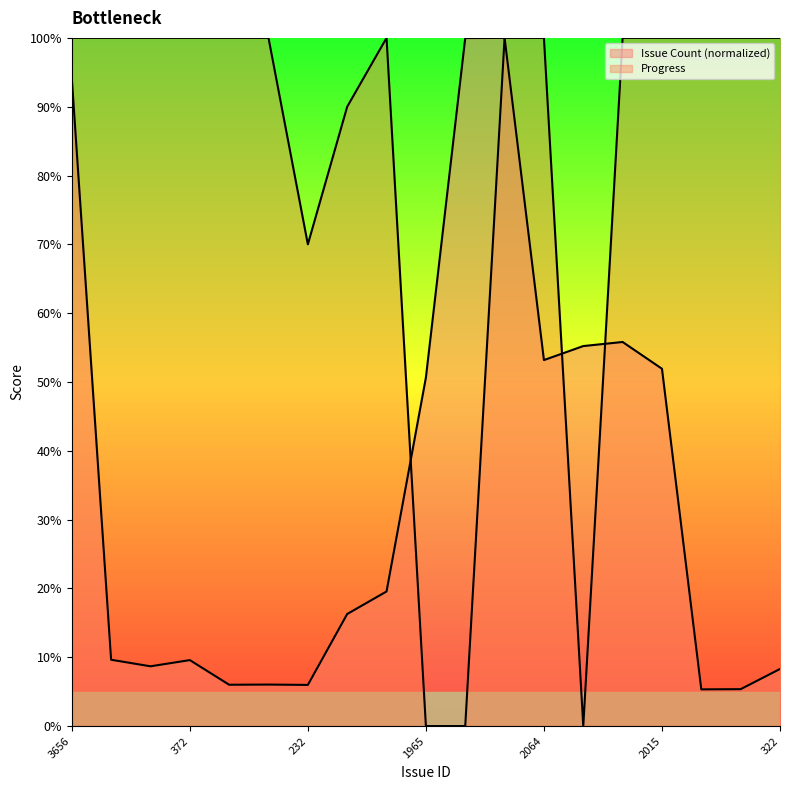

What is the sum of all Issue Count values?

661.7